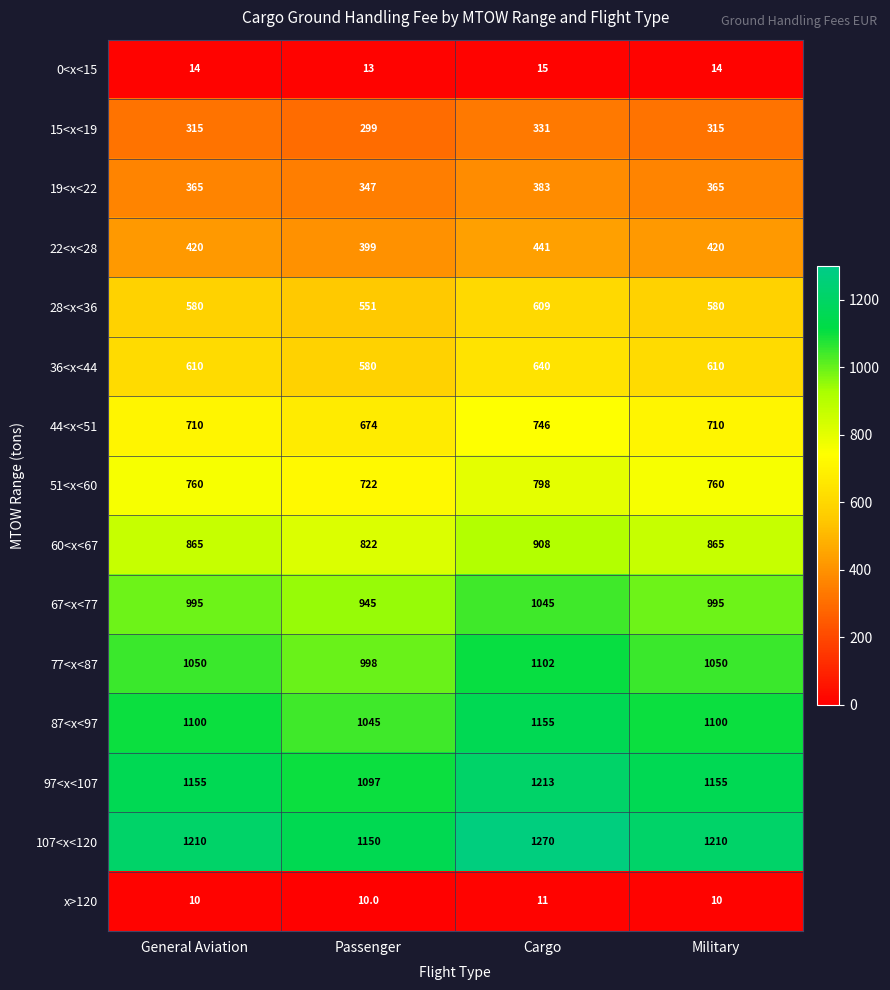

The 97<x<107 series shows 1097 at Passenger. True or false?

True